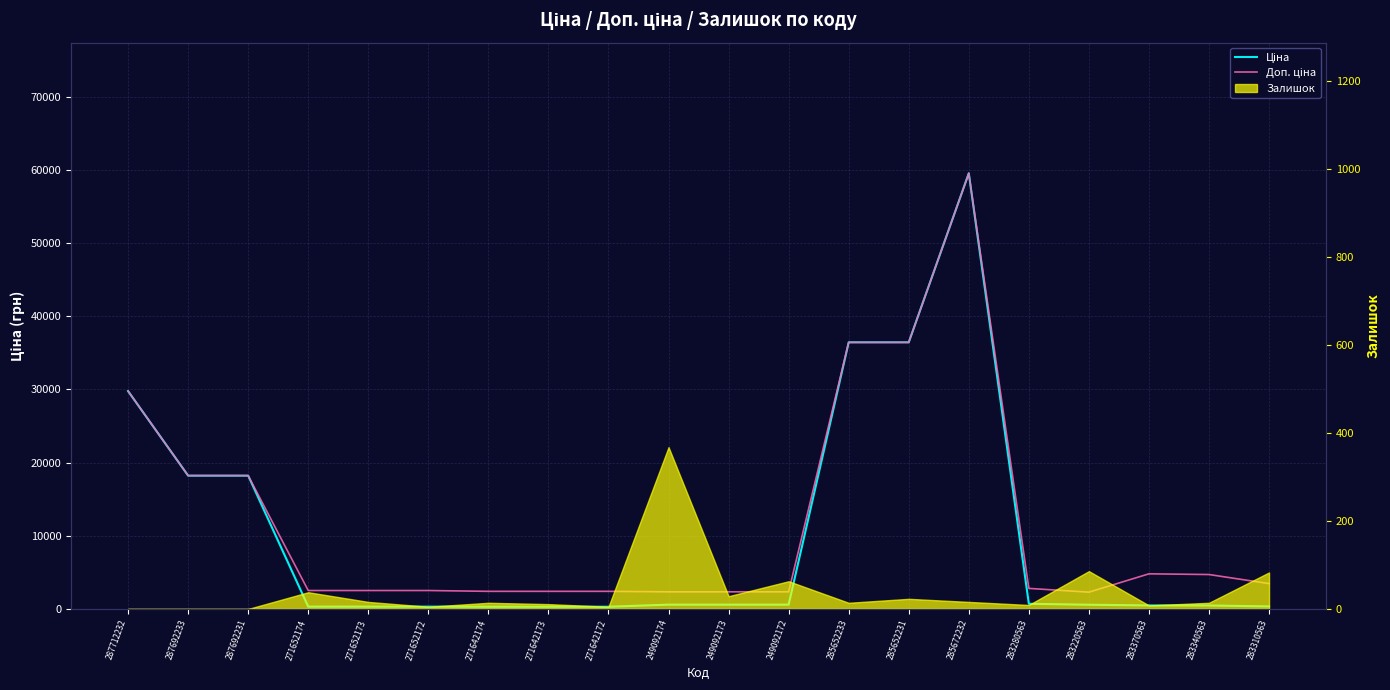

At which category is the sum across all series the highest?

285672232